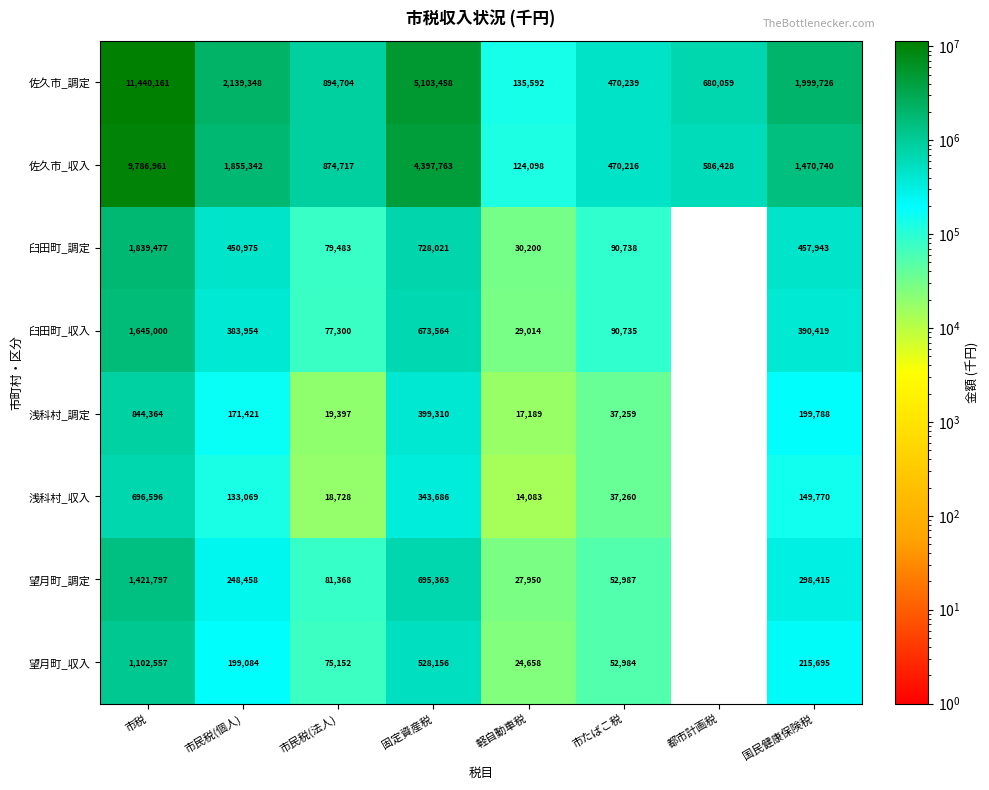

Count the number of data series in this chart.

8